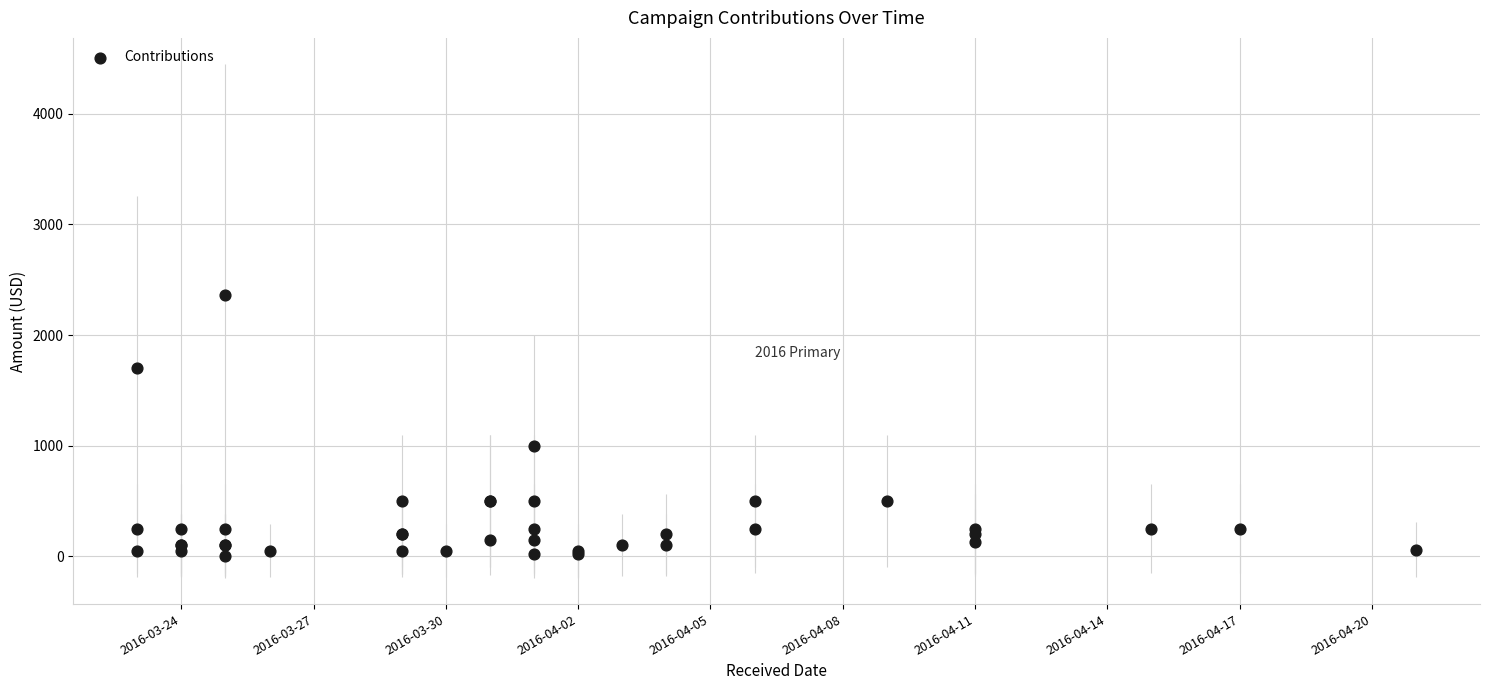

What Y value in the scatter plot is closest to 1182?

1000.0